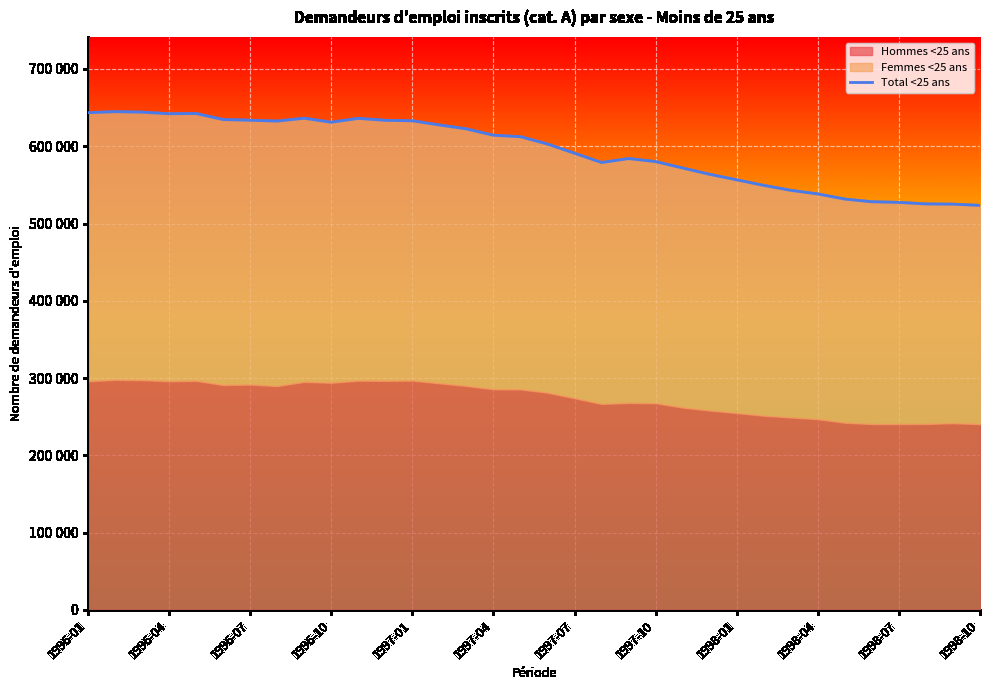

How many interior local peaks (higher than both neighbors) does the data have?

5